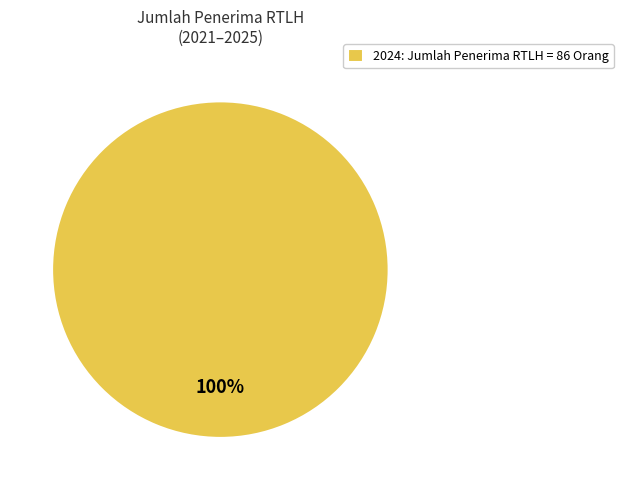

Is there a majority slice in this chart?

Yes